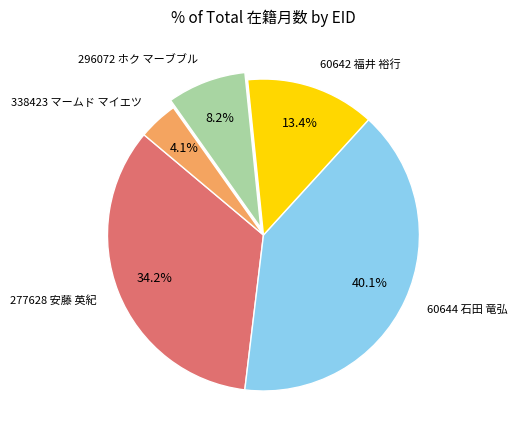

How many slices are in this pie chart?

5